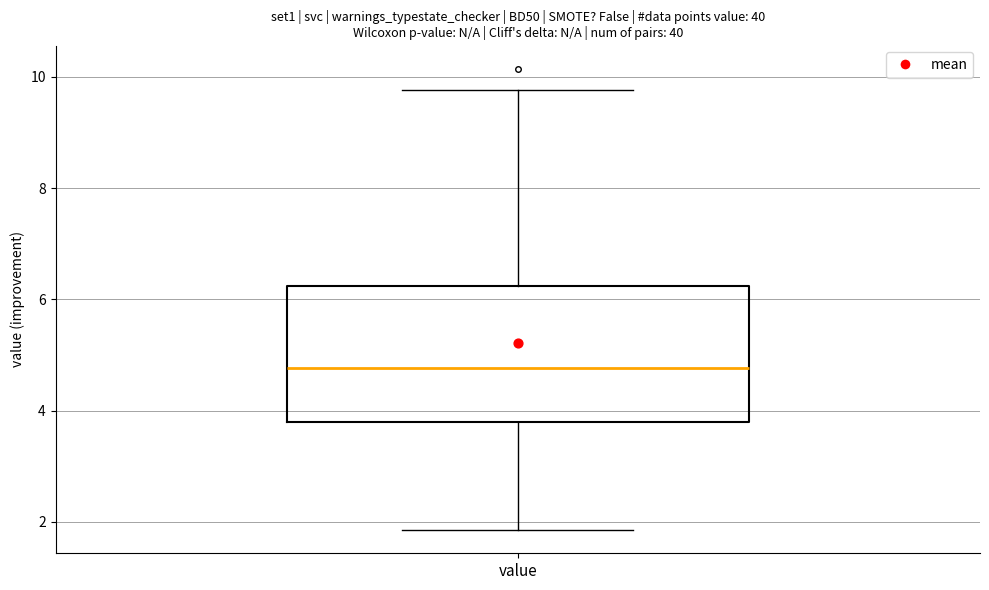

Read this box plot against the y-axis: the position of the median line, the range covered by the box, and the ends of both whiskers. The values are not printed on the chart, so give them approximately, as read against the axis.

median 4.8, box 3.8 to 6.2, whiskers 1.8 to 9.8